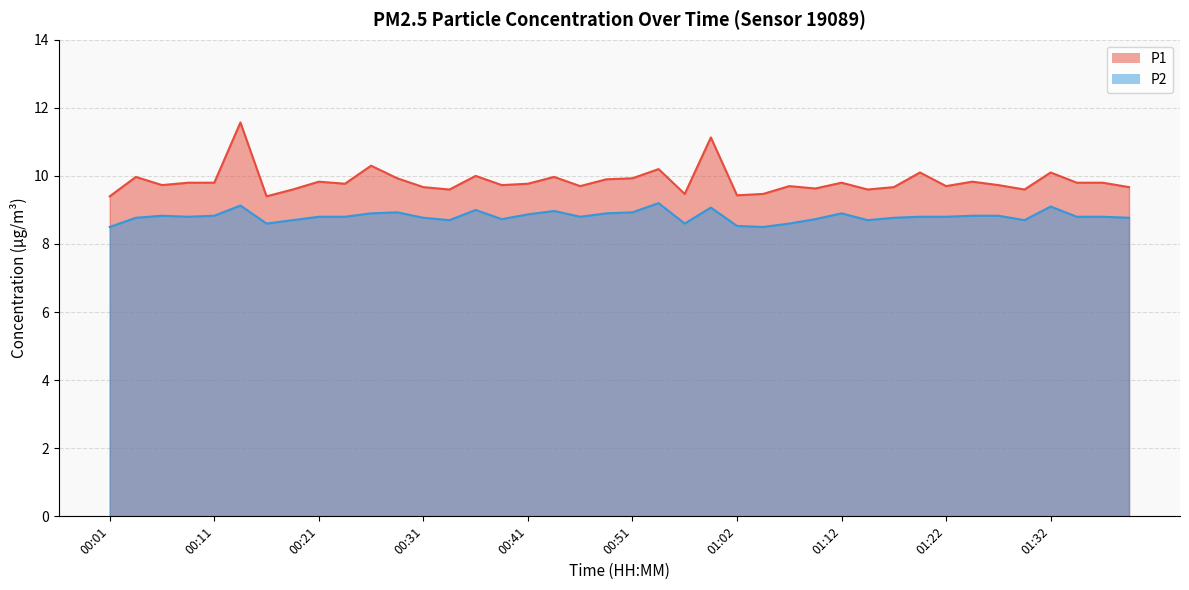

The value of P1 at 01:09 is 9.6. True or false?

True